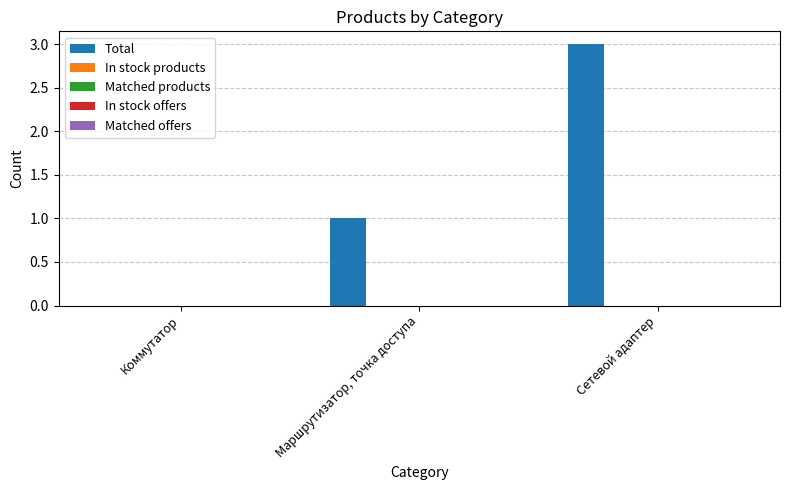

What is the maximum value shown in the chart?

3